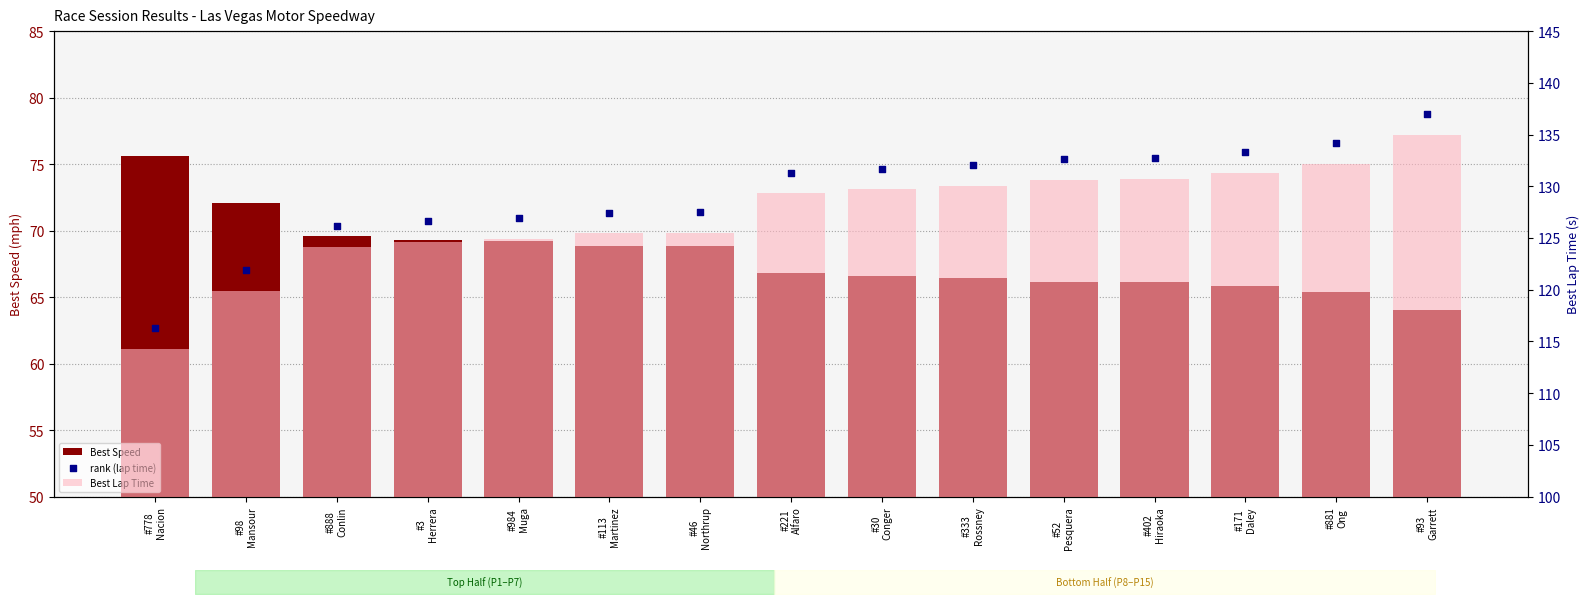

At how many categories does at least one series exceed 67?

15